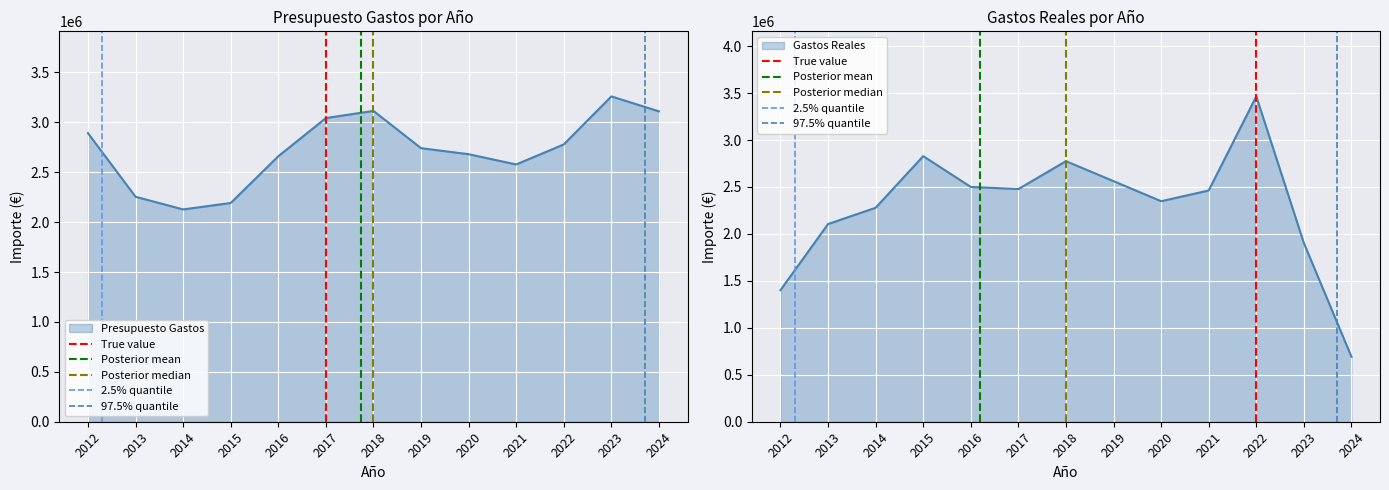

What is the sum of the 2.5% quantile values at 2012 and 2013?

1